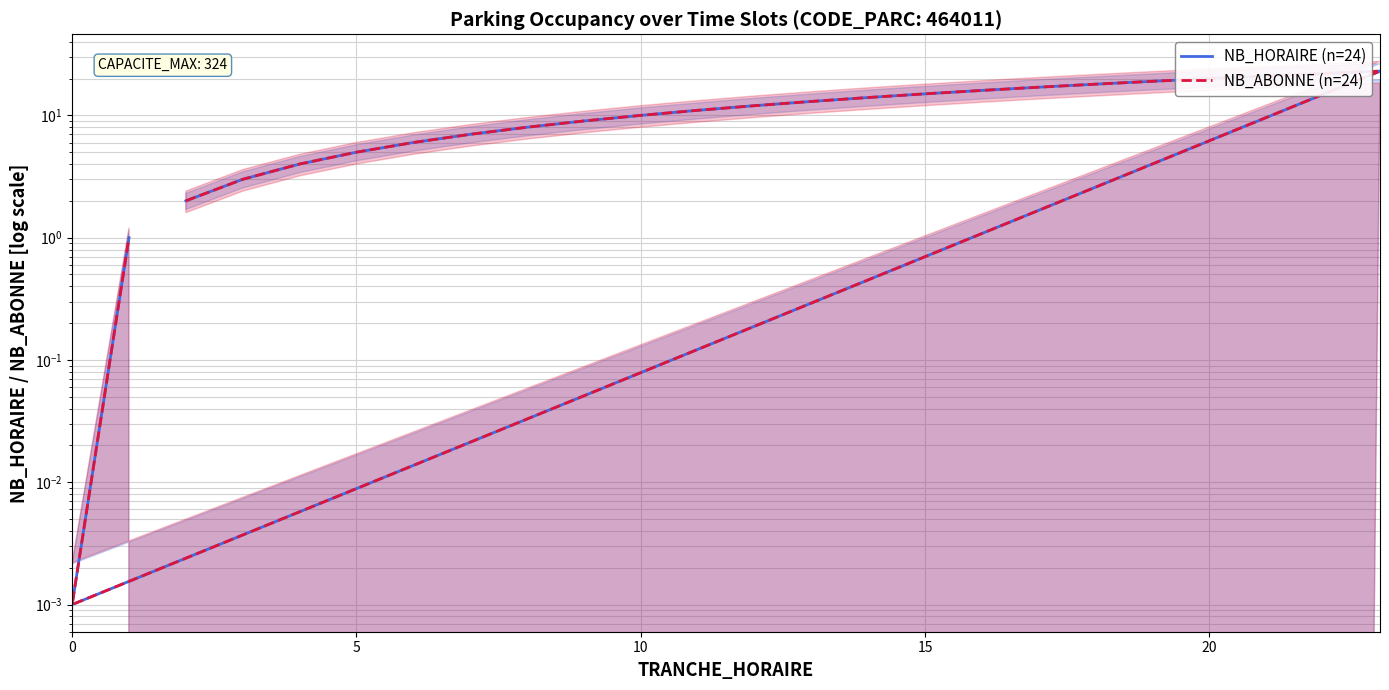

How many series are shown in this chart?

2